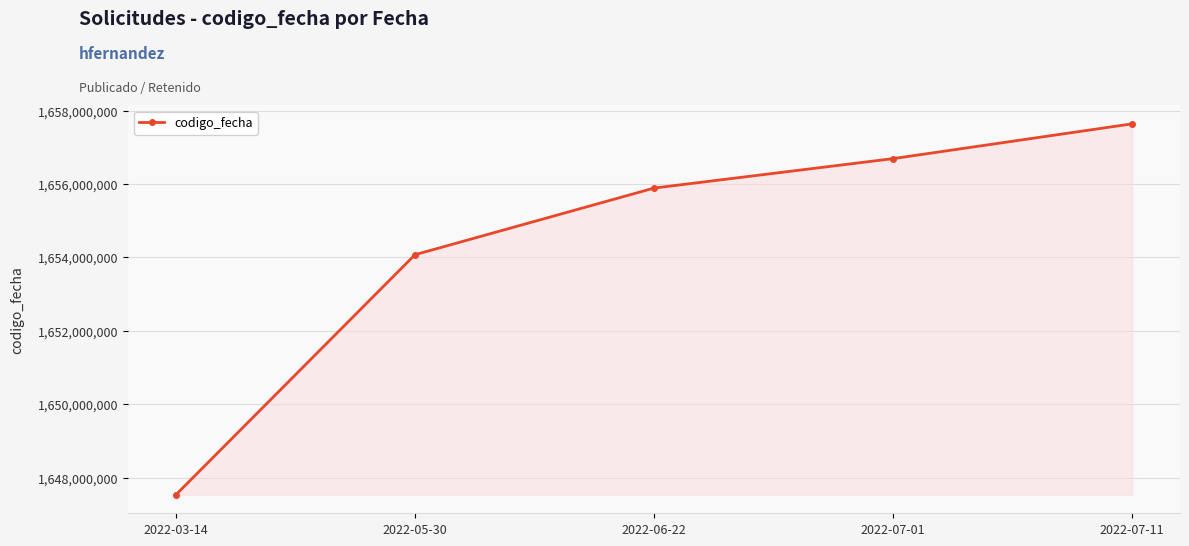

Reading left to right, what are all the values shown in this chart?

1647533406	1654072025	1655886976	1656689281	1657637079